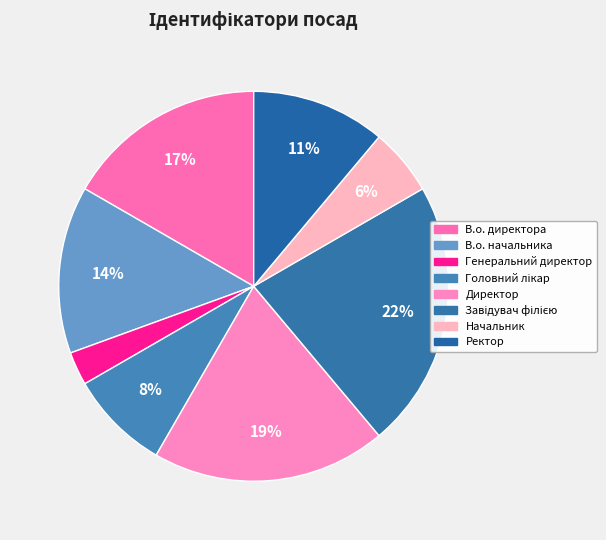

Between Директор and Ректор, which is larger?

Директор